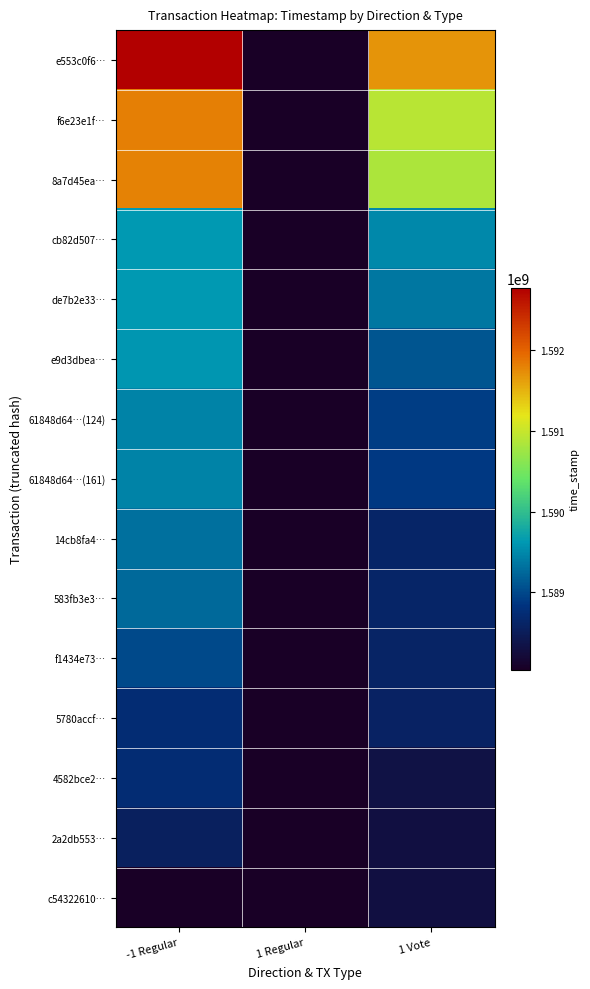

Which series has the largest total across all categories?

e553c0f6…